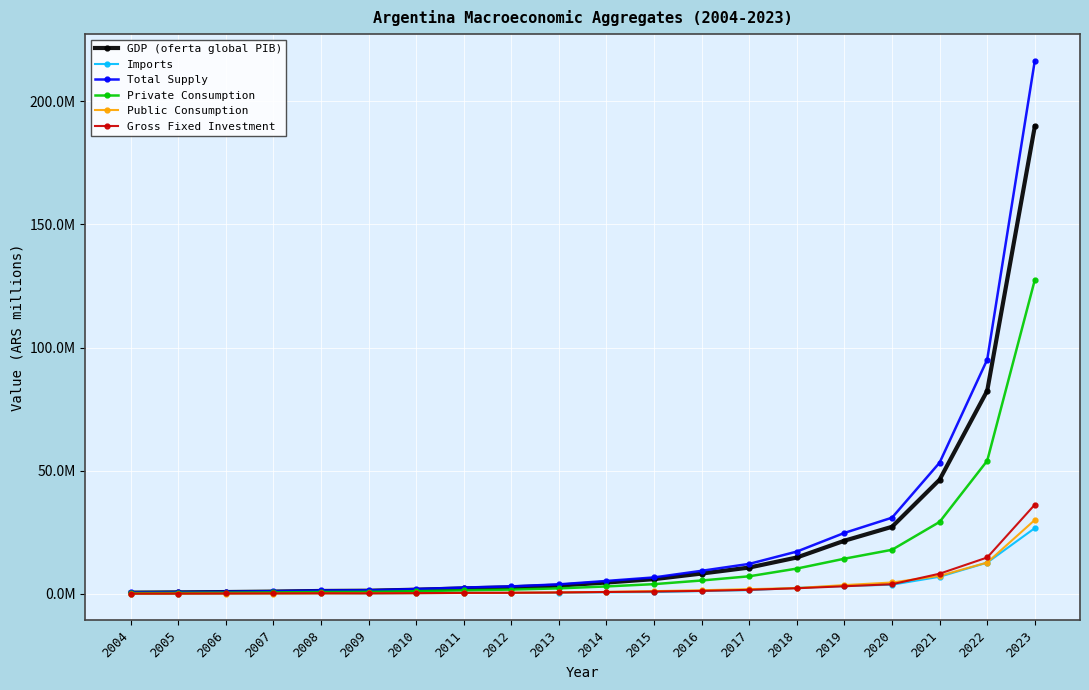

Reading left to right, extract all data points from this chart.

GDP (oferta global PIB): 2004=485115.2	2005=582538.2	2006=715904.3	2007=896980.2	2008=1149646.1	2009=1247929.3	2010=1661720.9	2011=2179024.1	2012=2637913.9	2013=3348308.5	2014=4579086.4	2015=5954510.9	2016=8228159.6	2017=10660228.5	2018=14744810.7	2019=21558444.1	2020=27209814.1	2021=46346227.4	2022=82436433.7	2023=189780357.1
Imports: 2004=81717.8	2005=100810.5	2006=124615.9	2007=163989.7	2008=210865.5	2009=180901.6	2010=266493.3	2011=365137.9	2012=376923.2	2013=492762.4	2014=641132.3	2015=701475.6	2016=1116297.4	2017=1489161.2	2018=2407215.7	2019=3170328.0	2020=3700067.9	2021=6921084.3	2022=12654777.6	2023=26668679.6
Total Supply: 2004=566833.0	2005=683348.7	2006=840520.2	2007=1060969.9	2008=1360511.6	2009=1428830.9	2010=1928214.3	2011=2544162.0	2012=3014837.0	2013=3841070.9	2014=5220218.7	2015=6655986.5	2016=9344456.9	2017=12149389.7	2018=17152026.4	2019=24728772.2	2020=30909882.1	2021=53267311.7	2022=95091211.3	2023=216449036.6
Private Consumption: 2004=312081.9	2005=367170.3	2006=452954.0	2007=560892.8	2008=725134.5	2009=785922.7	2010=1067391.7	2011=1399376.3	2012=1712095.8	2013=2209467.3	2014=2993947.7	2015=3924370.3	2016=5407702.1	2017=7114591.0	2018=10243246.8	2019=14256078.8	2020=17878128.6	2021=29193527.2	2022=54012667.1	2023=127440420.1
Public Consumption: 2004=53918.8	2005=70731.0	2006=88982.7	2007=116511.7	2008=156737.1	2009=198469.4	2010=251978.7	2011=341866.1	2012=439092.3	2013=562724.7	2014=776149.5	2015=1077670.0	2016=1452646.9	2017=1886529.3	2018=2330431.6	2019=3544907.0	2020=4591114.0	2021=7294196.8	2022=12692675.9	2023=29982515.1
Gross Fixed Investment: 2004=77103.2	2005=101077.1	2006=131233.8	2007=175055.4	2008=218549.6	2009=194449.2	2010=276534.7	2011=375844.3	2012=418307.9	2013=545423.1	2014=731735.9	2015=926804.4	2016=1174352.8	2017=1616325.0	2018=2248738.4	2019=3061093.4	2020=3886243.2	2021=8168934.2	2022=14743186.7	2023=36200144.1